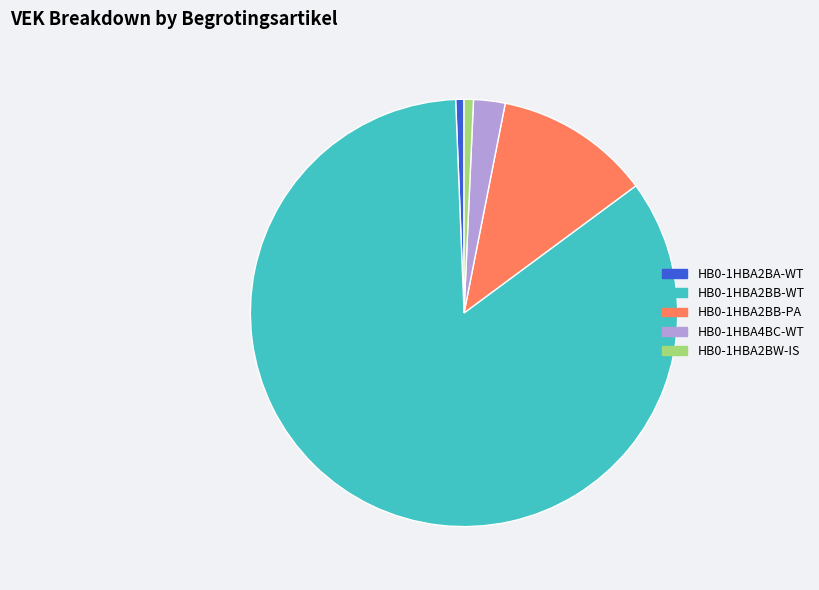

The HB0-1HBA2BB-WT slice represents 77% of the pie. True or false?

False